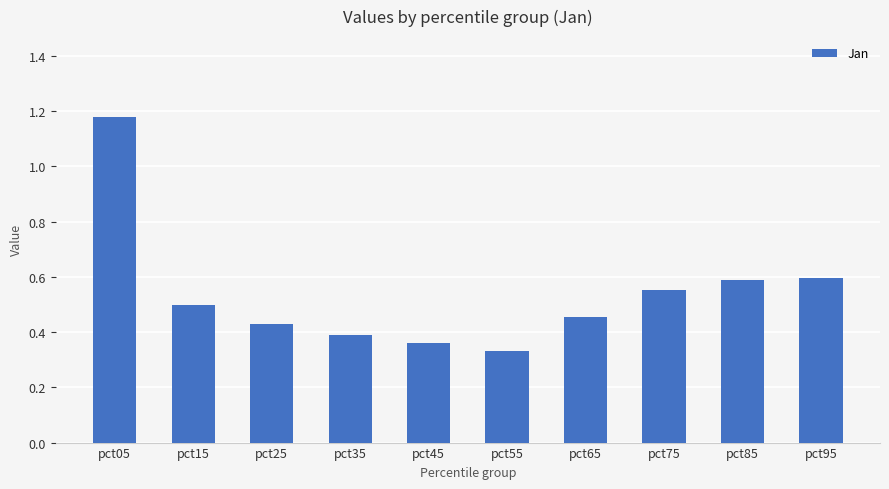

What is the sum of all values?

5.4